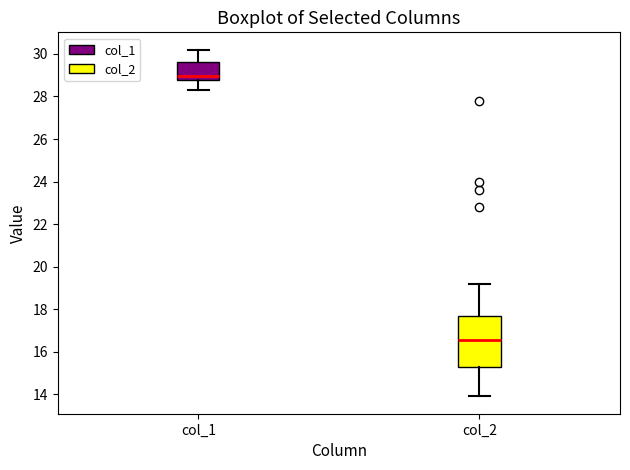

Where does the upper whisker of the box for col_2 end on the y-axis? The values are not printed on the chart, so give them approximately, as read against the axis.

19.2